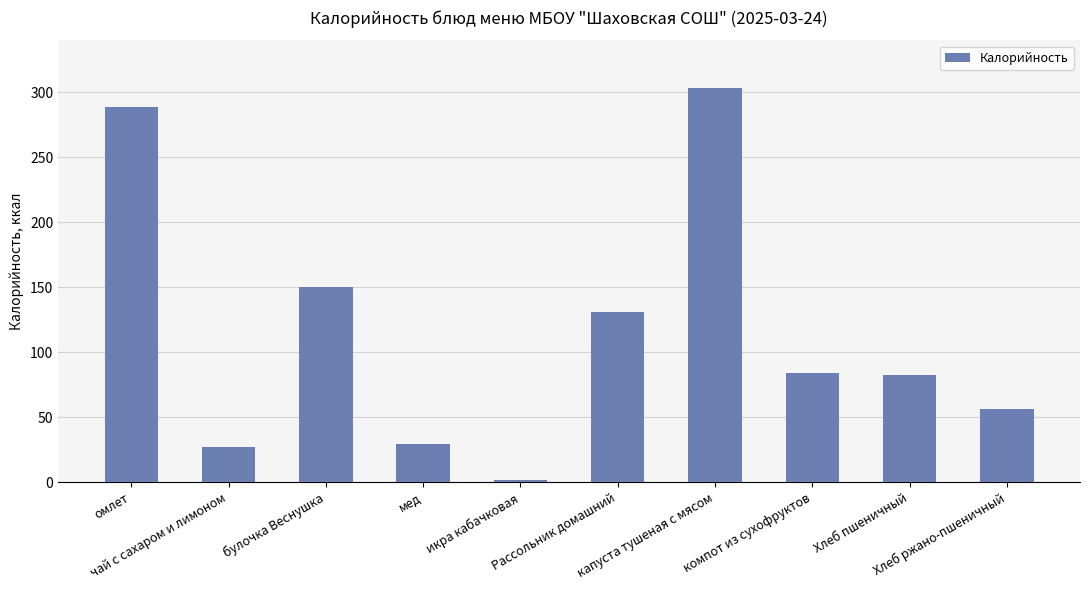

What is the value of the 2nd bar from the left?

26.8